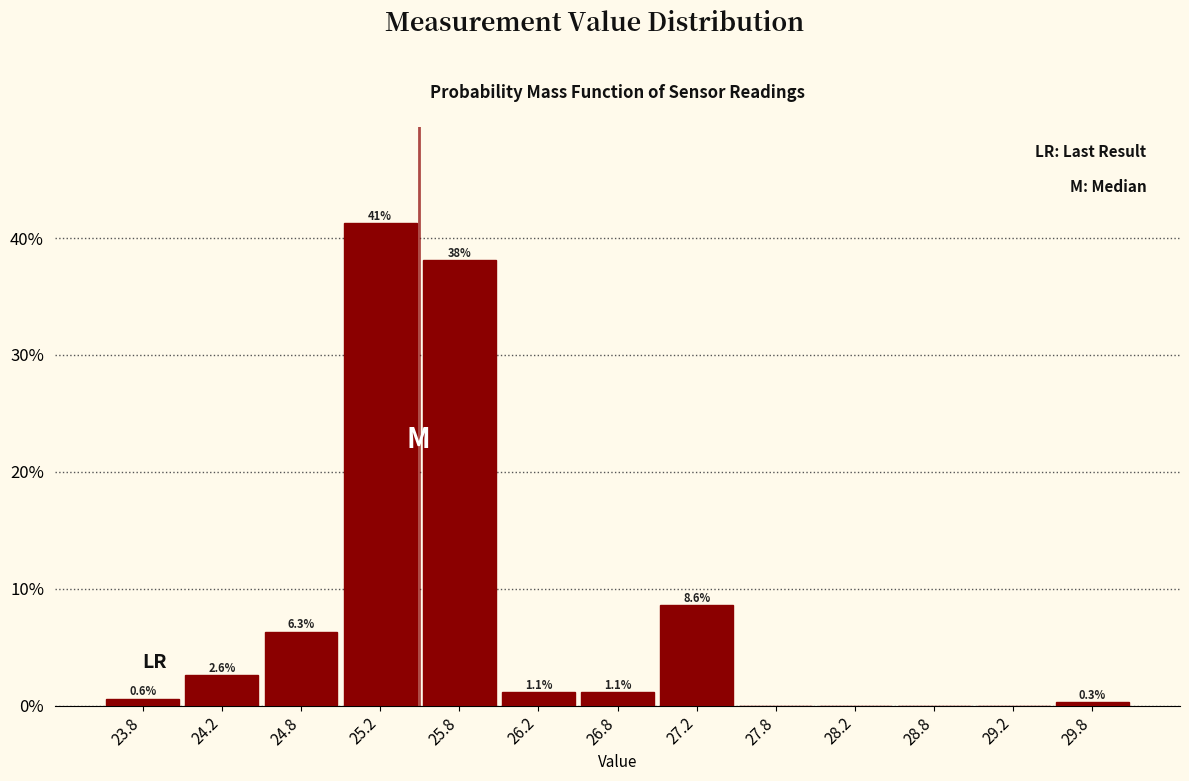

Which range on the x-axis has the tallest bar?

25.0 to 25.5